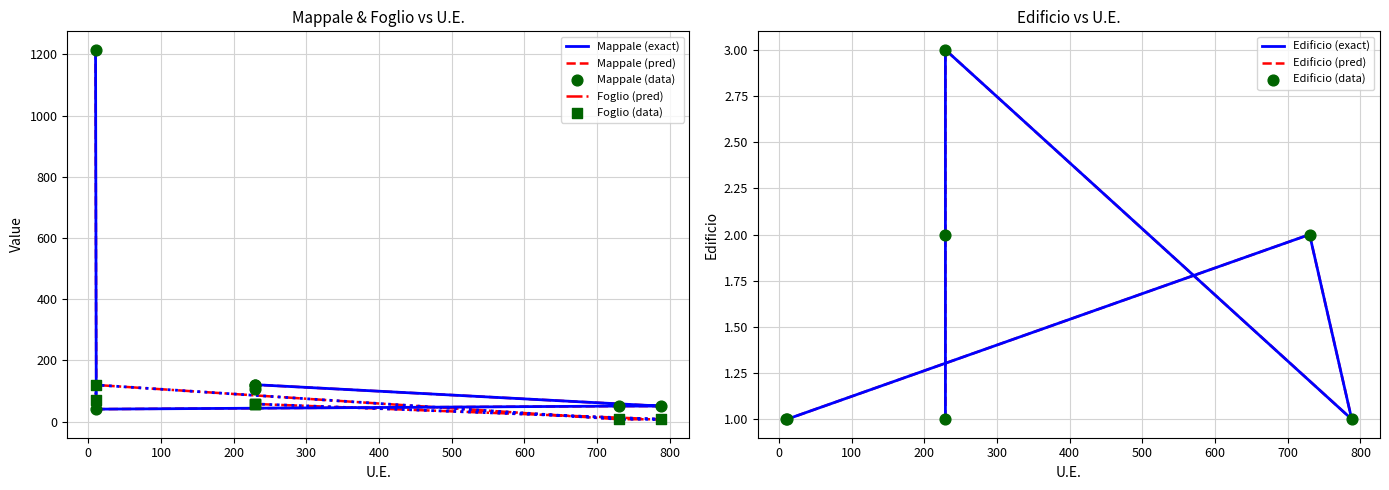

Is the value of Edificio at 229 greater than the value of Foglio at 11?

No